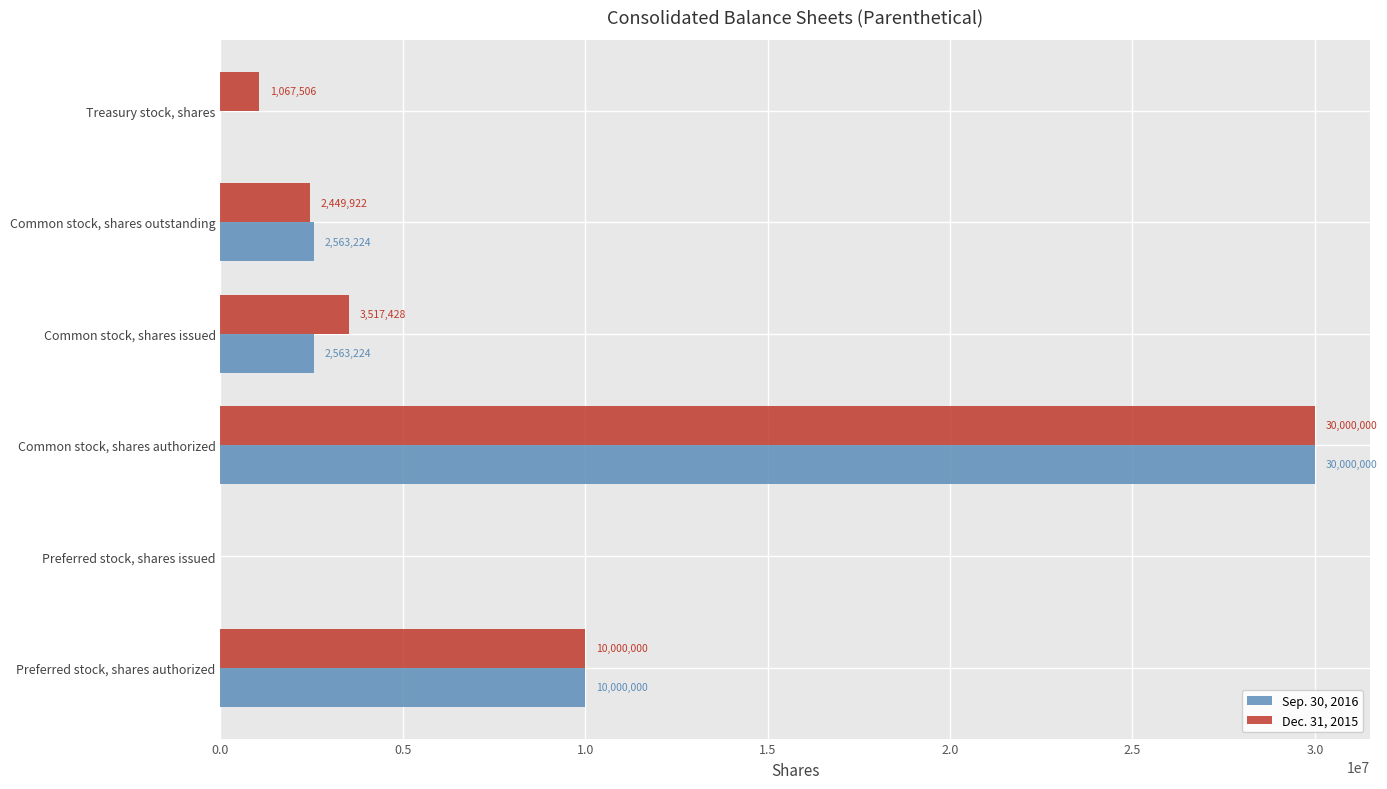

How many positive values does the Dec. 31, 2015 series have?

5